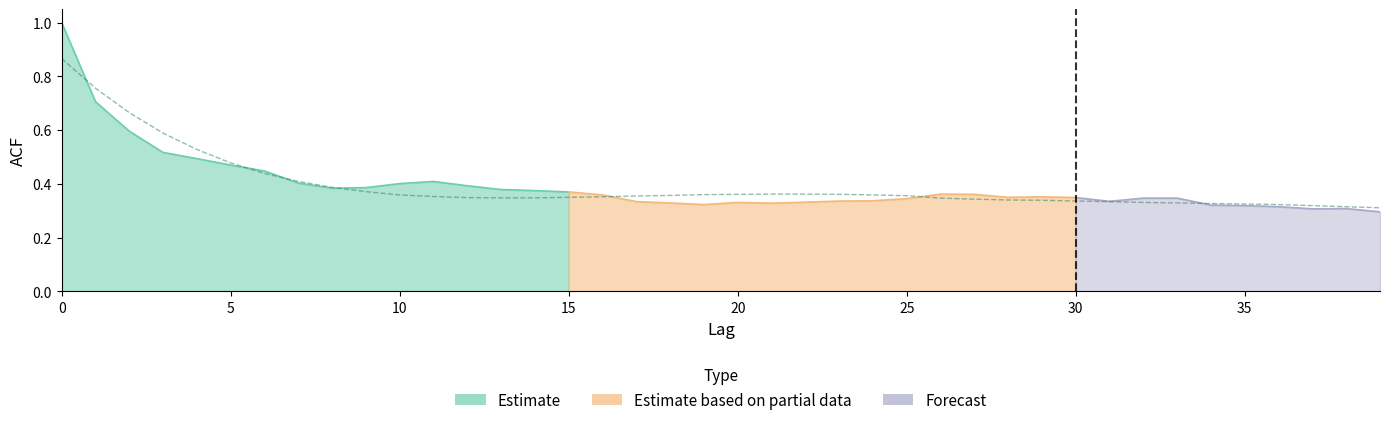

What is the average value?

0.4